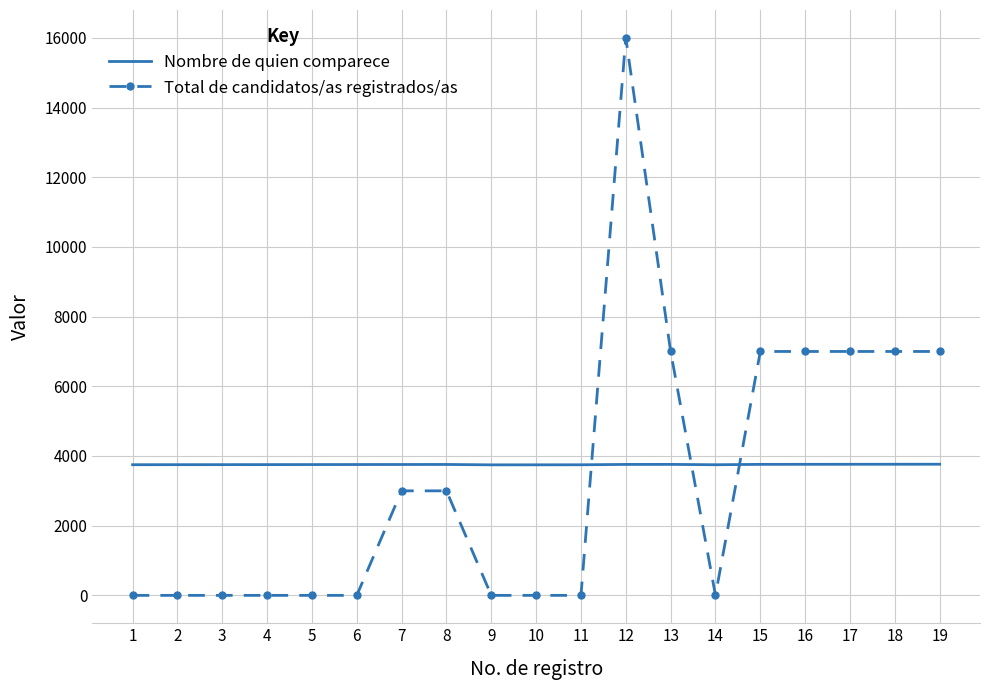

What is the maximum value for Nombre de quien comparece?

3764